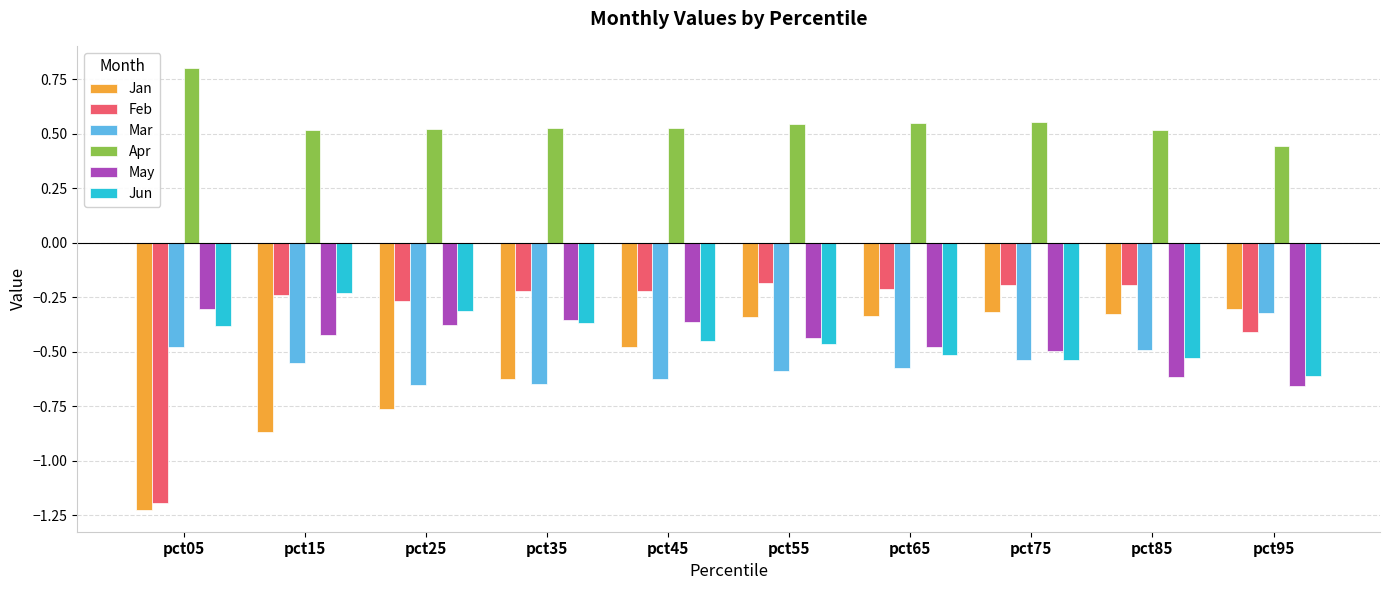

The value of Jun at pct85 is -0.9. True or false?

False